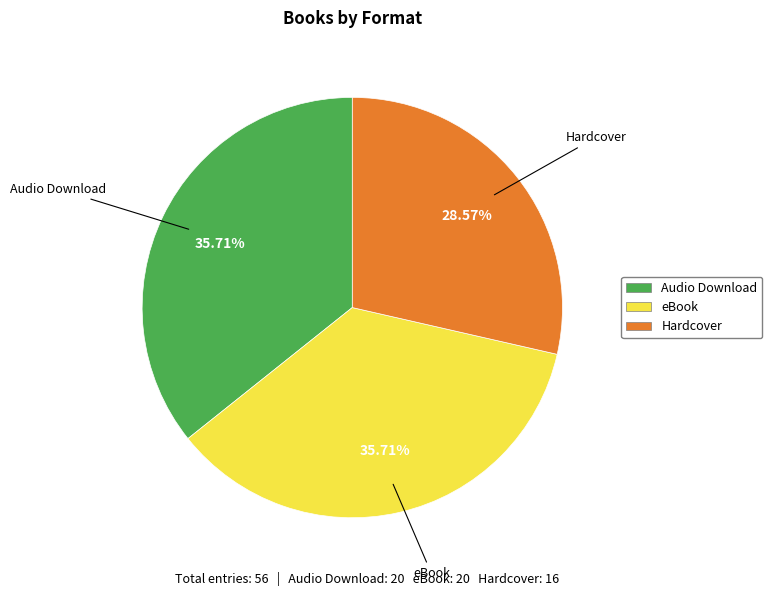

Is it true that Hardcover is 29% of the pie?

True